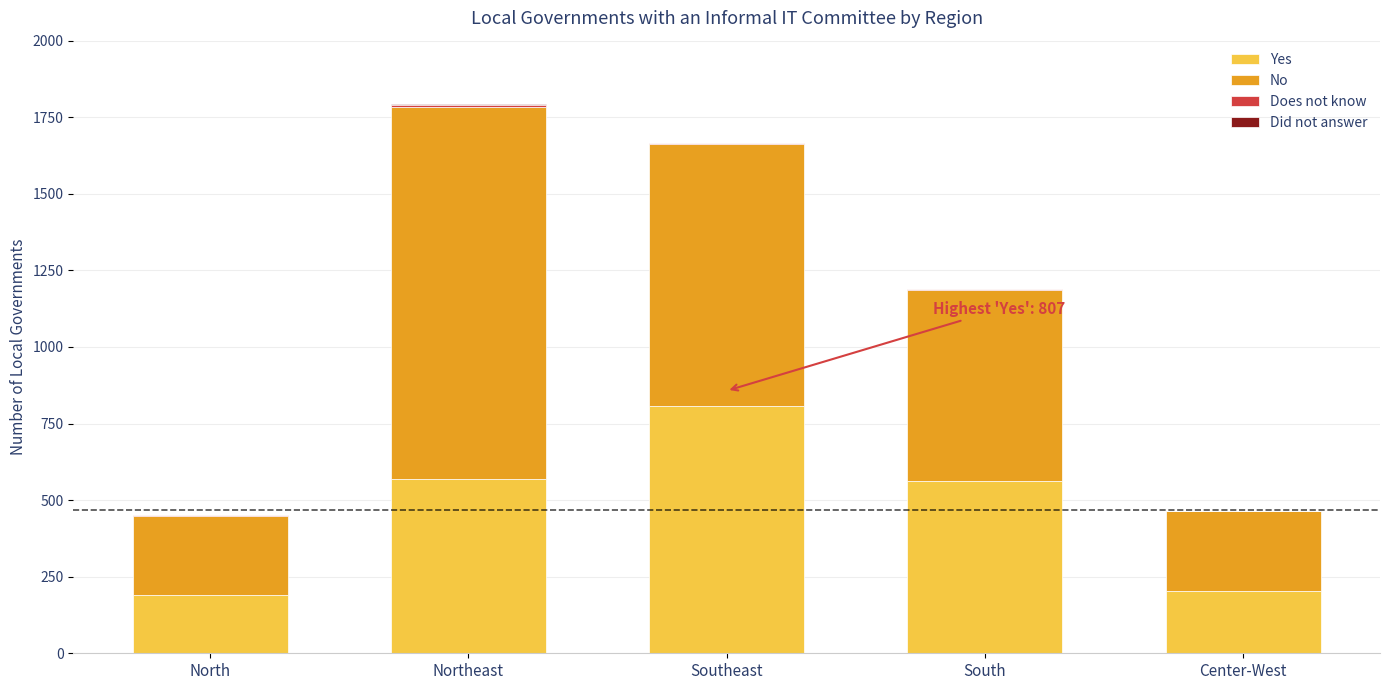

Is it true that Yes equals 564 at South?

True